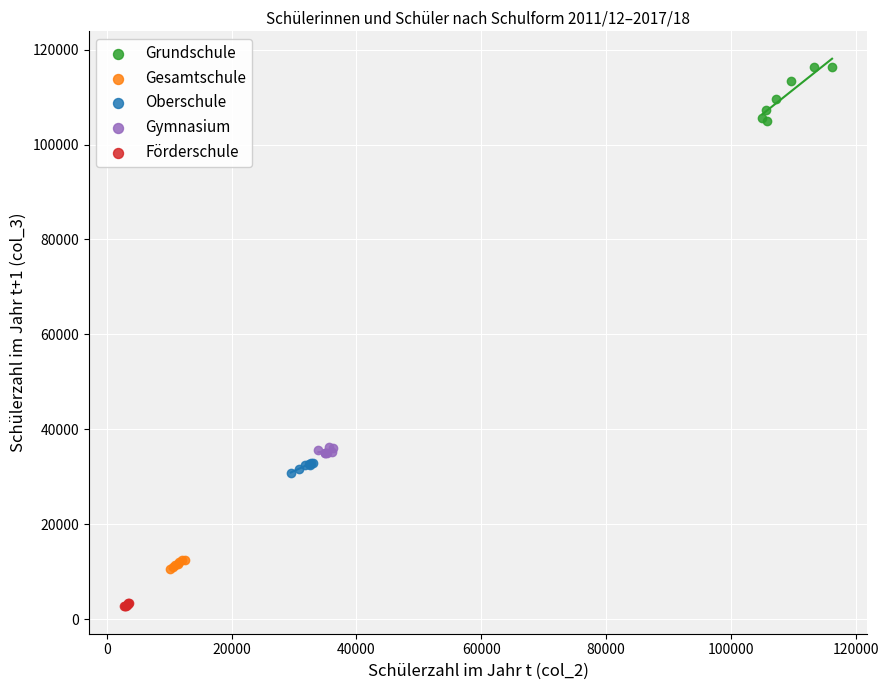

Which series reaches the minimum Y coordinate?

Förderschule